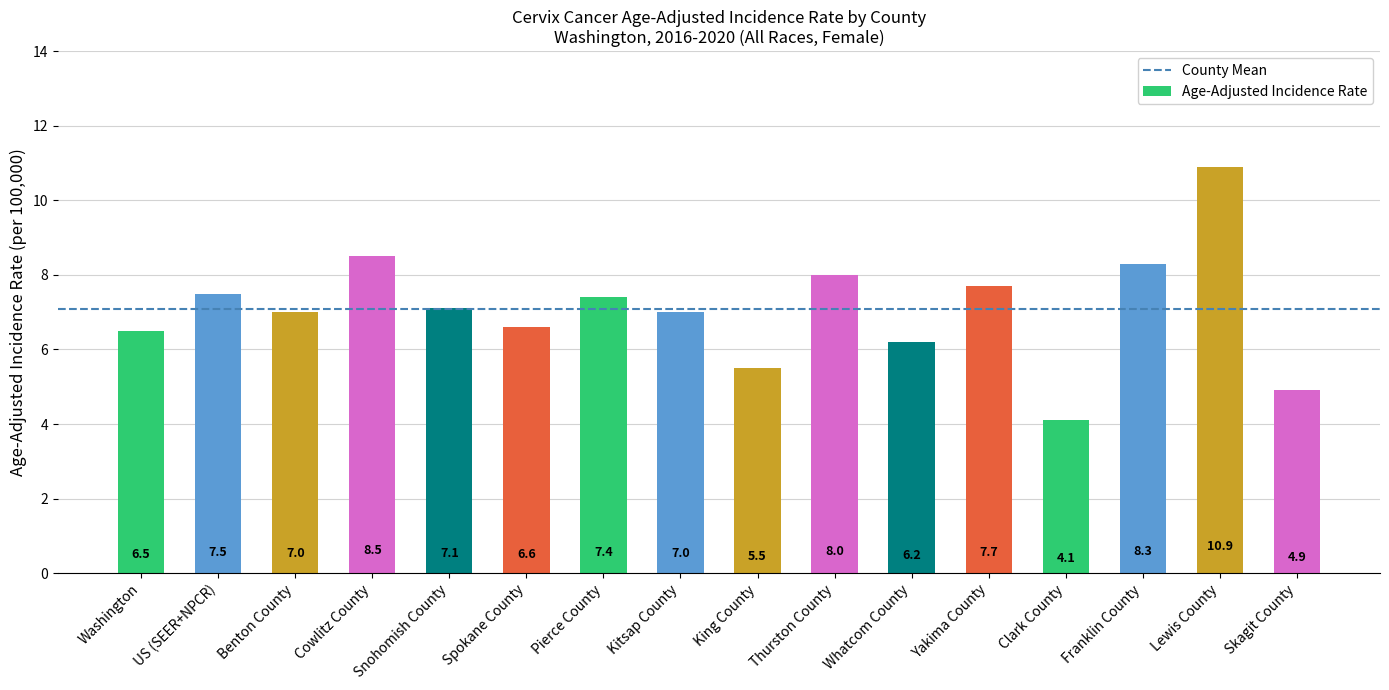

Which category has the highest value across all series?

Lewis County